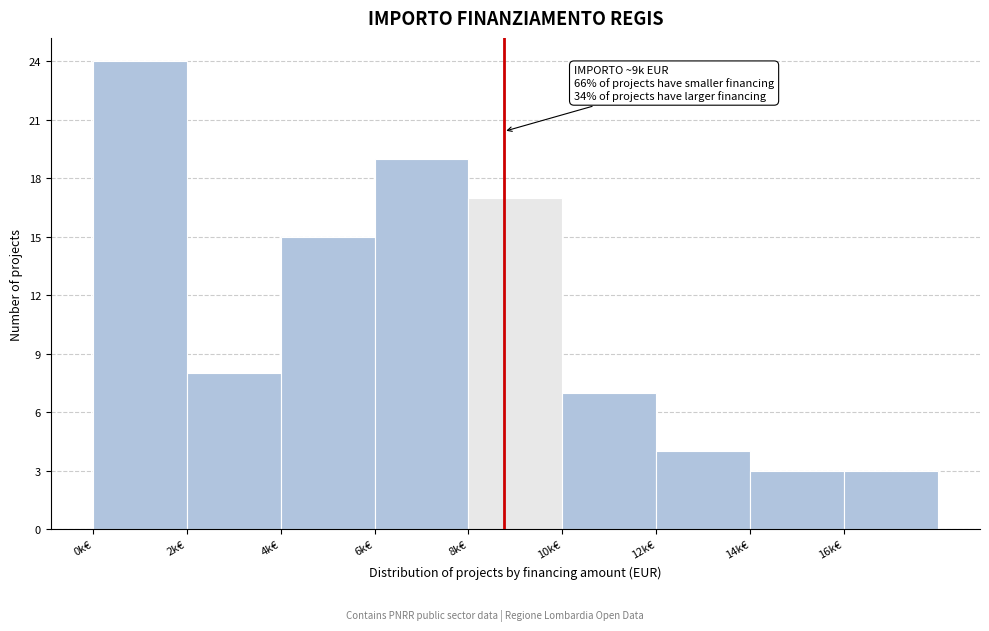

Reading right to left, transcribe all the data shown in this chart.

3	3	4	7	17	19	15	8	24